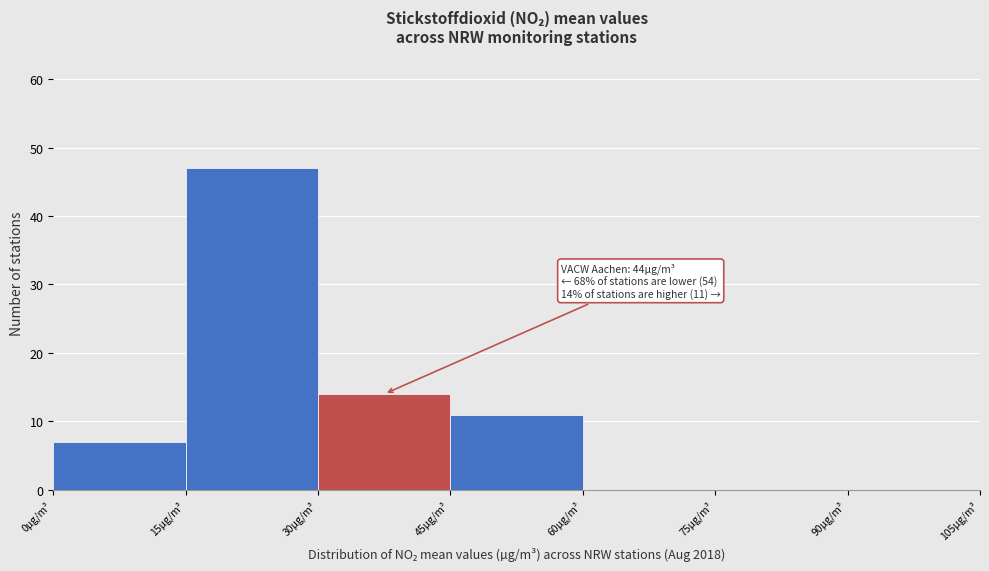

Which range on the x-axis has the tallest bar?

15 to 30